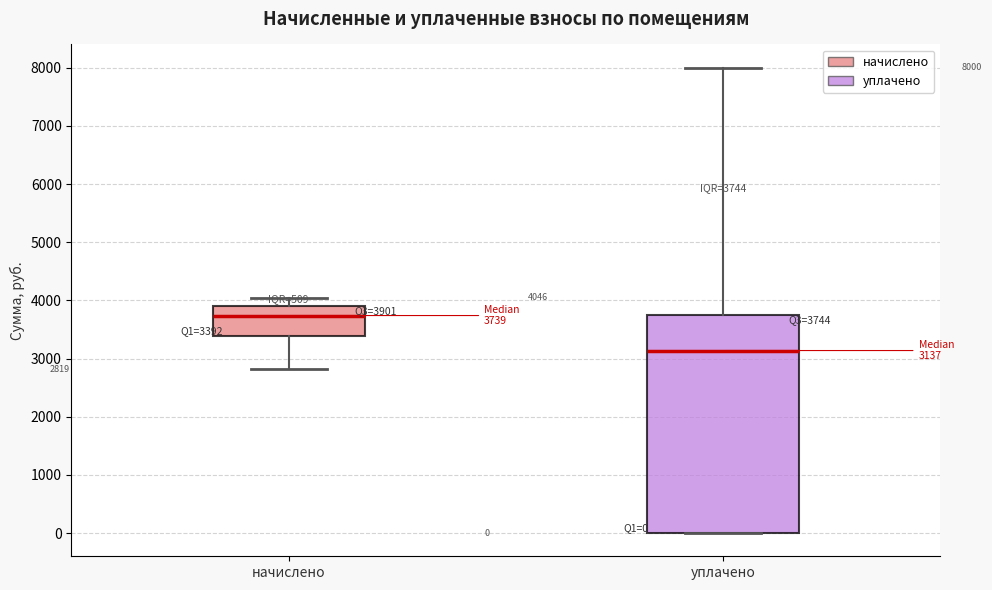

Which box's median line is the lowest?

уплачено